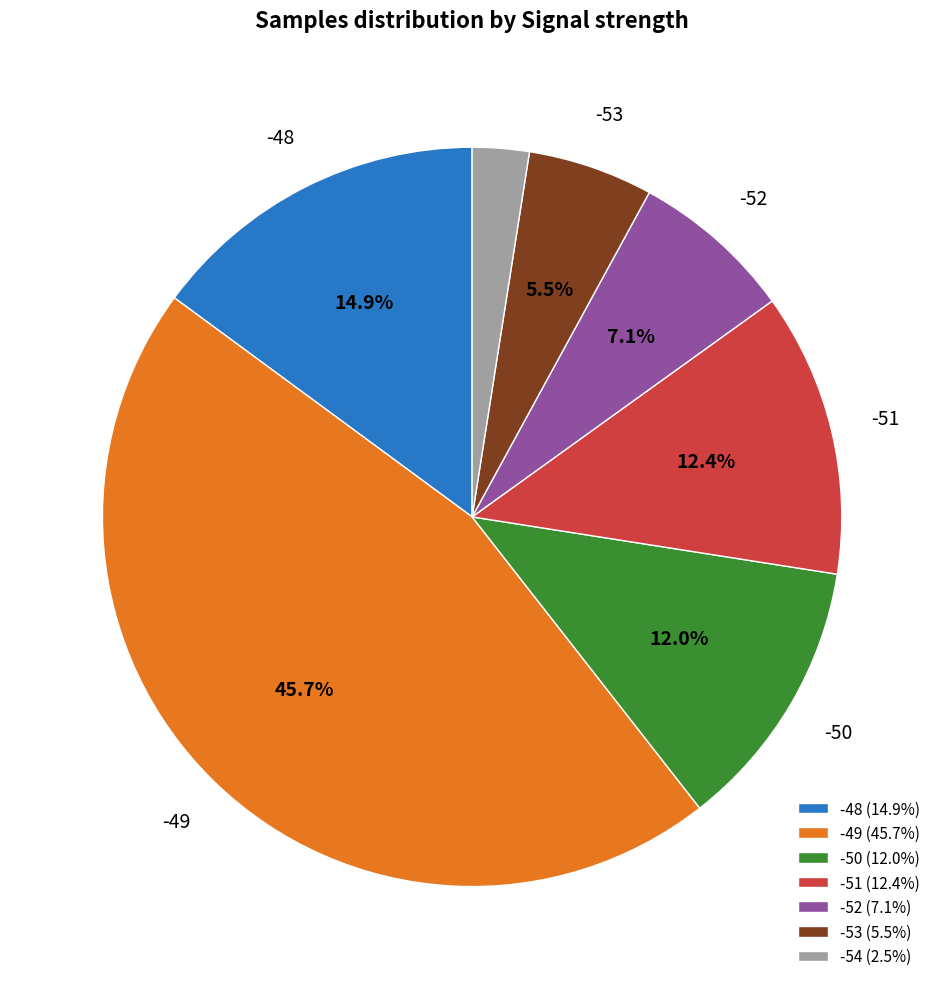

What is the ratio of the value at -53 (5.5%) to the value at -52 (7.1%)?

0.8